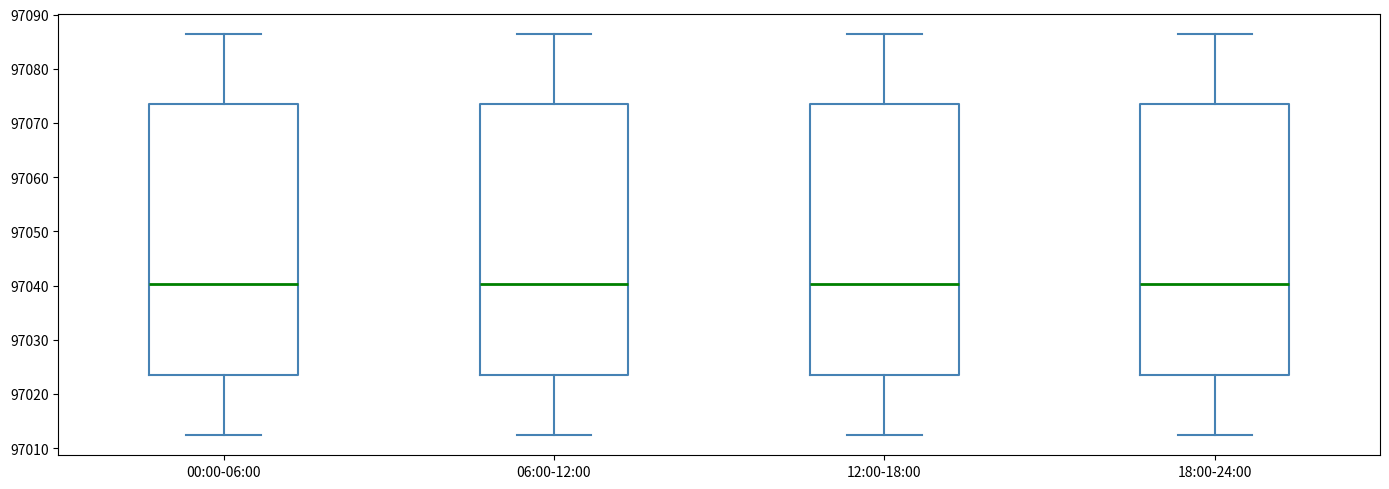

Where is the lower edge of the box for 00:00-06:00 on the y-axis? The values are not printed on the chart, so give them approximately, as read against the axis.

97023